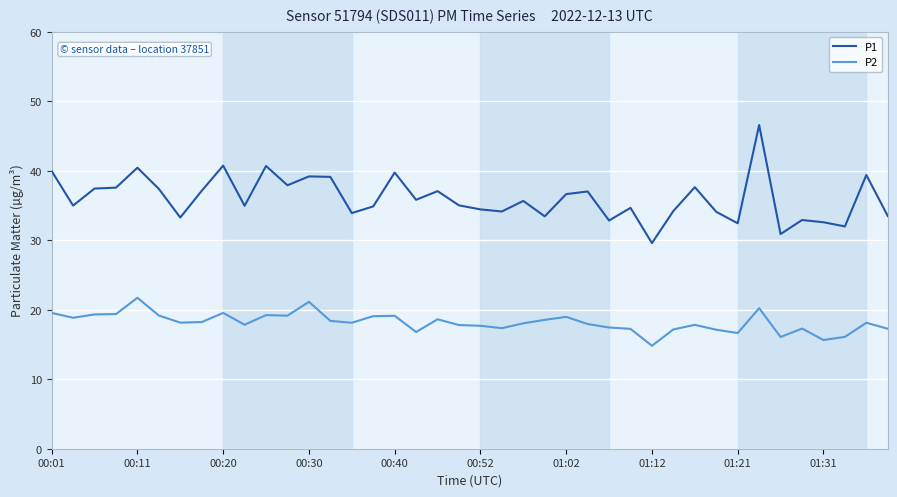

What are all the series names shown in the legend?

P1, P2